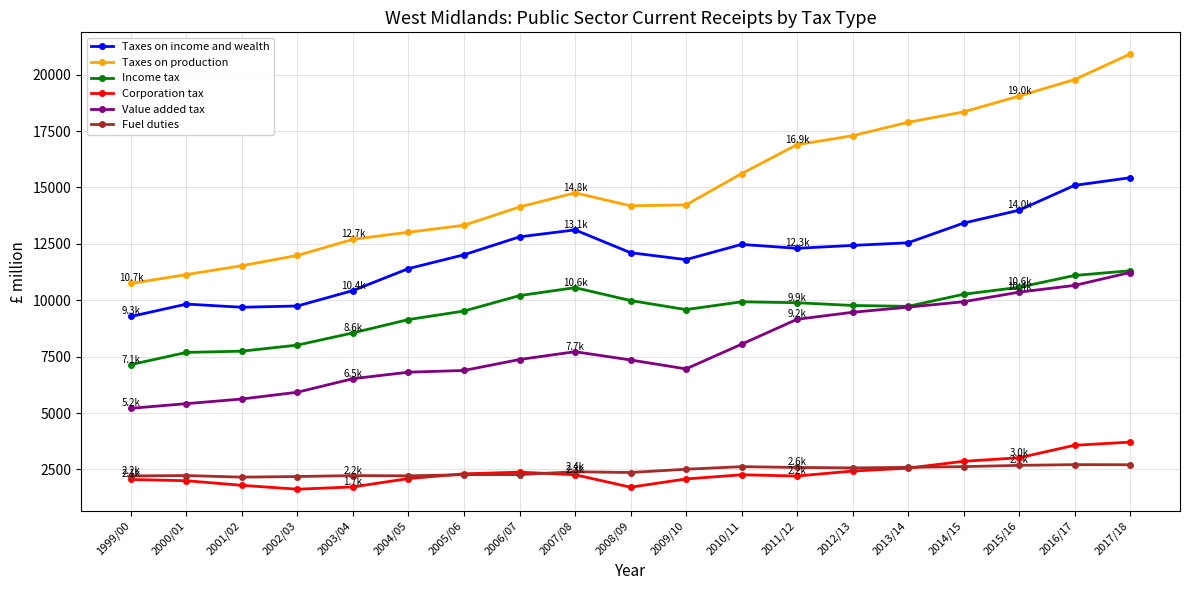

What is the difference between the maximum and minimum values in the Fuel duties series?

555